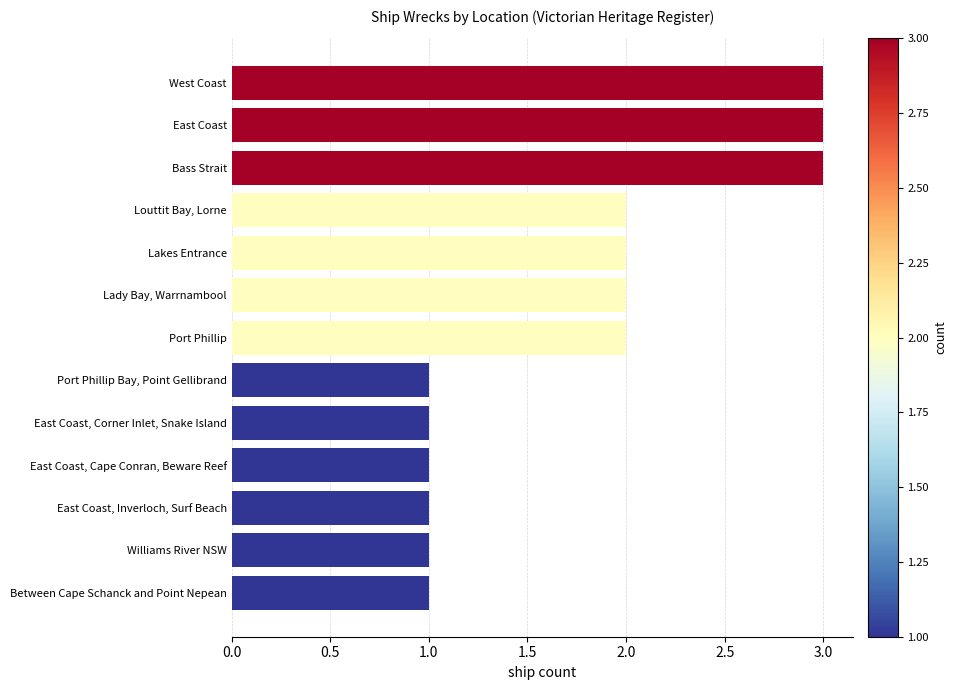

True or false: the data shows 3 at West Coast.

True